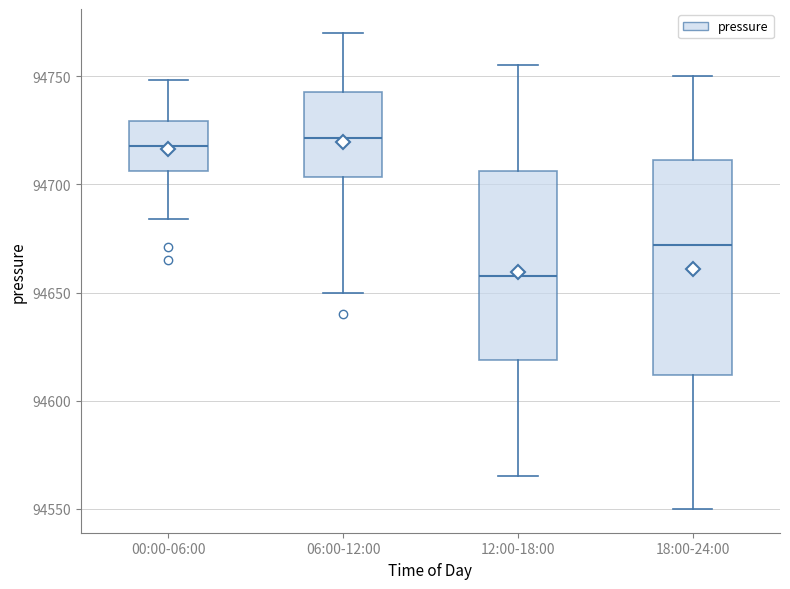

Where is the upper edge of the box for 00:00-06:00 on the y-axis? The values are not printed on the chart, so give them approximately, as read against the axis.

94730